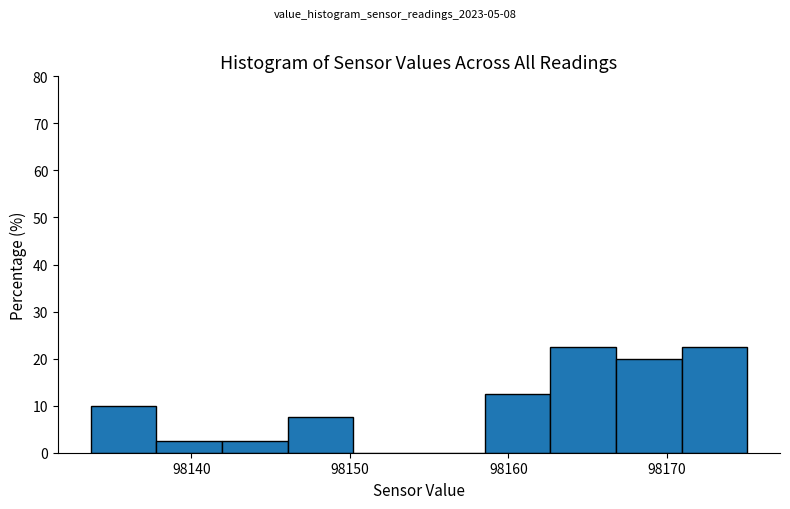

Reading left to right, list every bar in this chart as the range it spans on the x-axis followed by its height. Neither the bar edges nor the heights are printed on the chart, so give them approximately, as read against the axes.

98134 to 98138: 10
98138 to 98142: 3
98142 to 98146: 3
98146 to 98150: 8
98150 to 98154: 0
98154 to 98159: 0
98159 to 98163: 13
98163 to 98167: 23
98167 to 98171: 20
98171 to 98175: 23